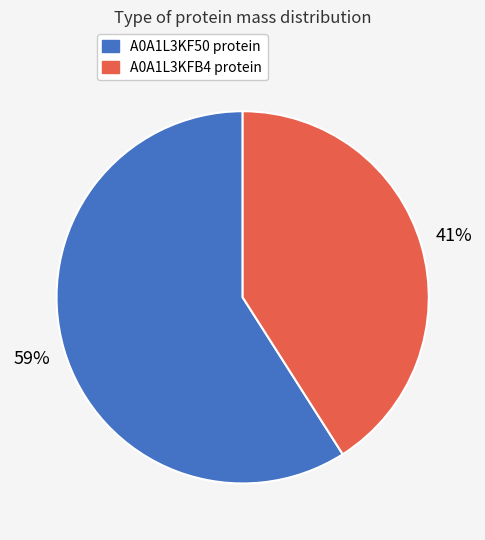

Count the number of slices in the pie.

2